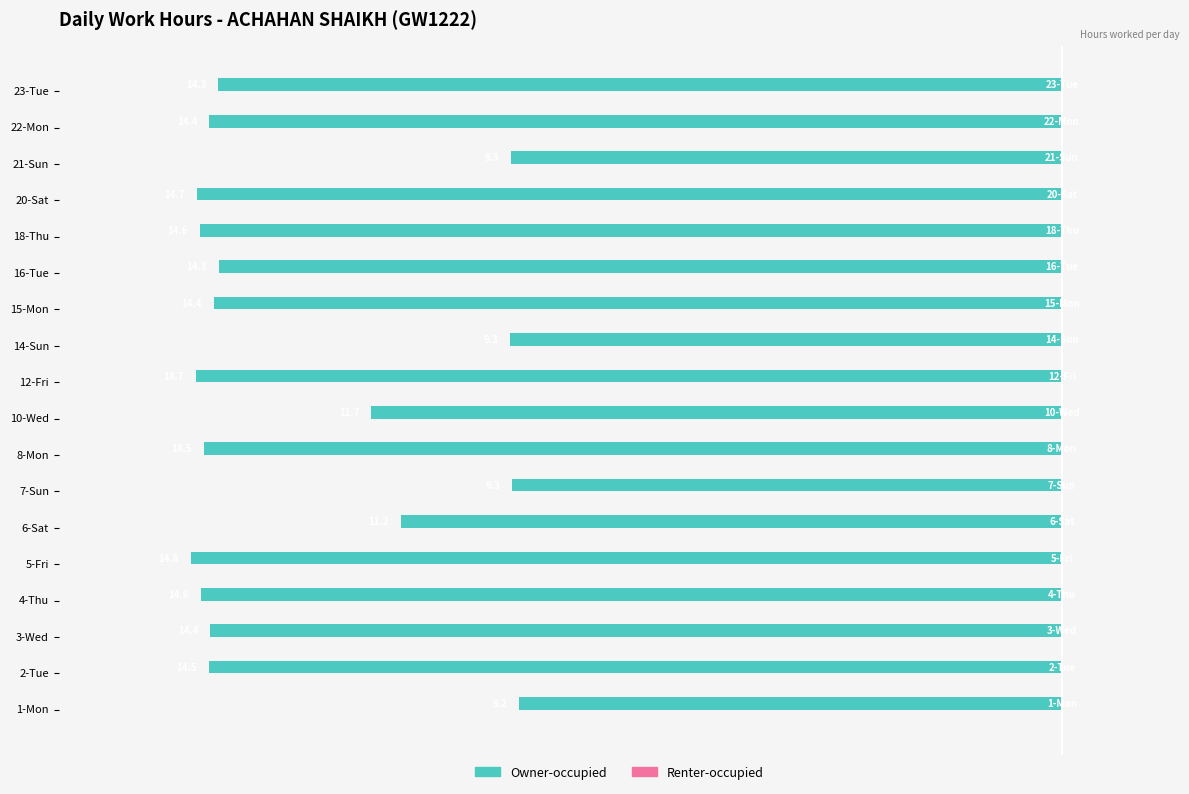

Are the bars horizontal?

Yes